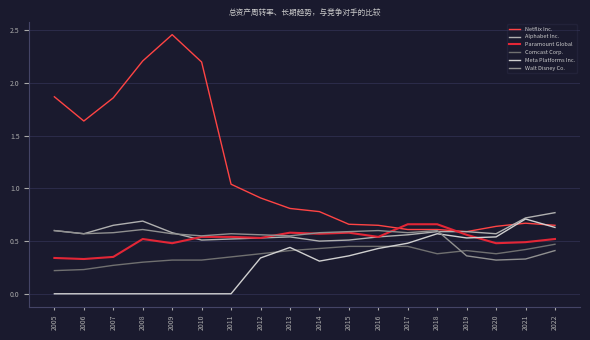

True or false: Meta Platforms Inc. has a value of 0.5 at 2017.

True